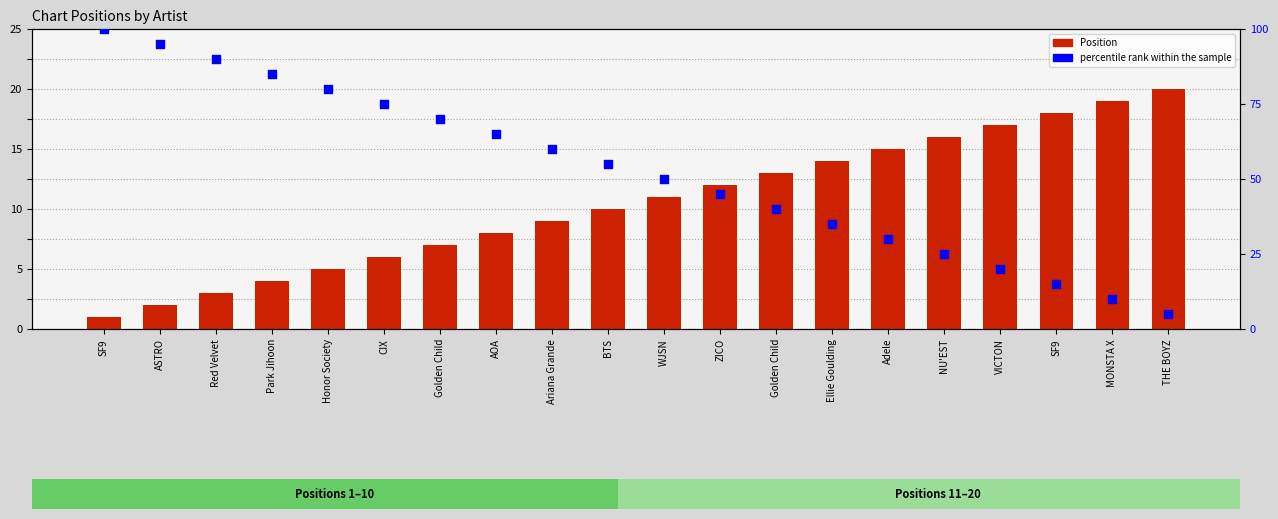

Which series has the largest total across all categories?

percentile rank within the sample